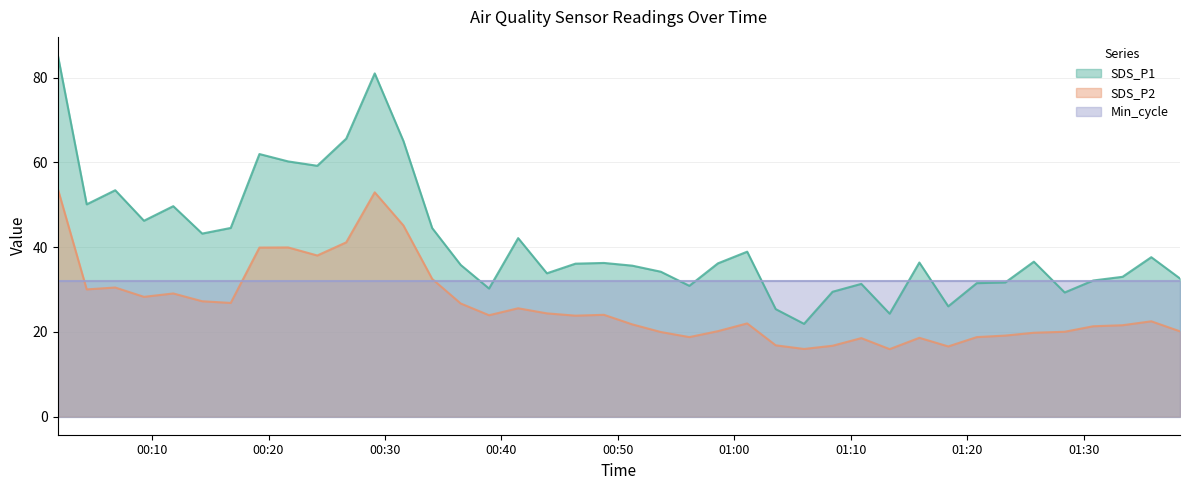

How many interior local peaks does the SDS_P2 series have?

10